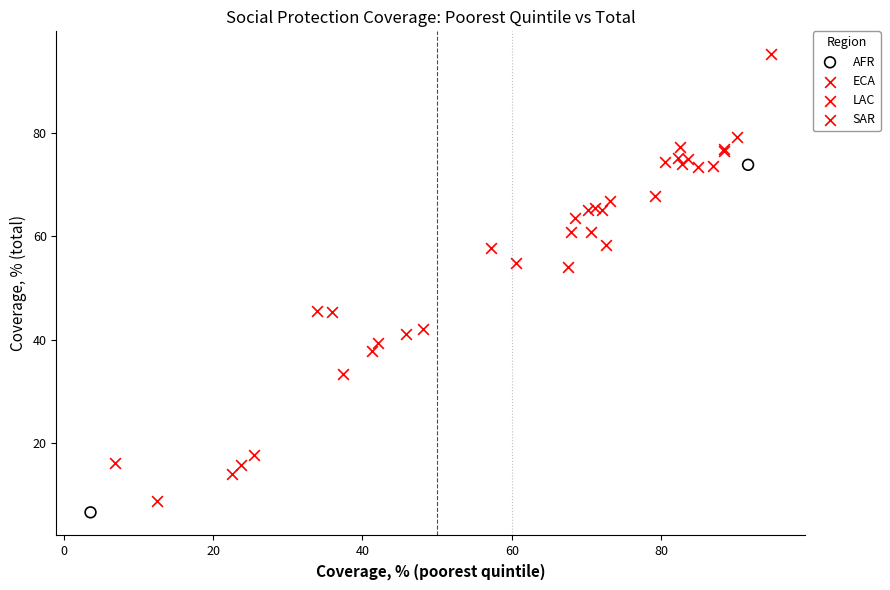

Which series contains the lowest Y value?

AFR